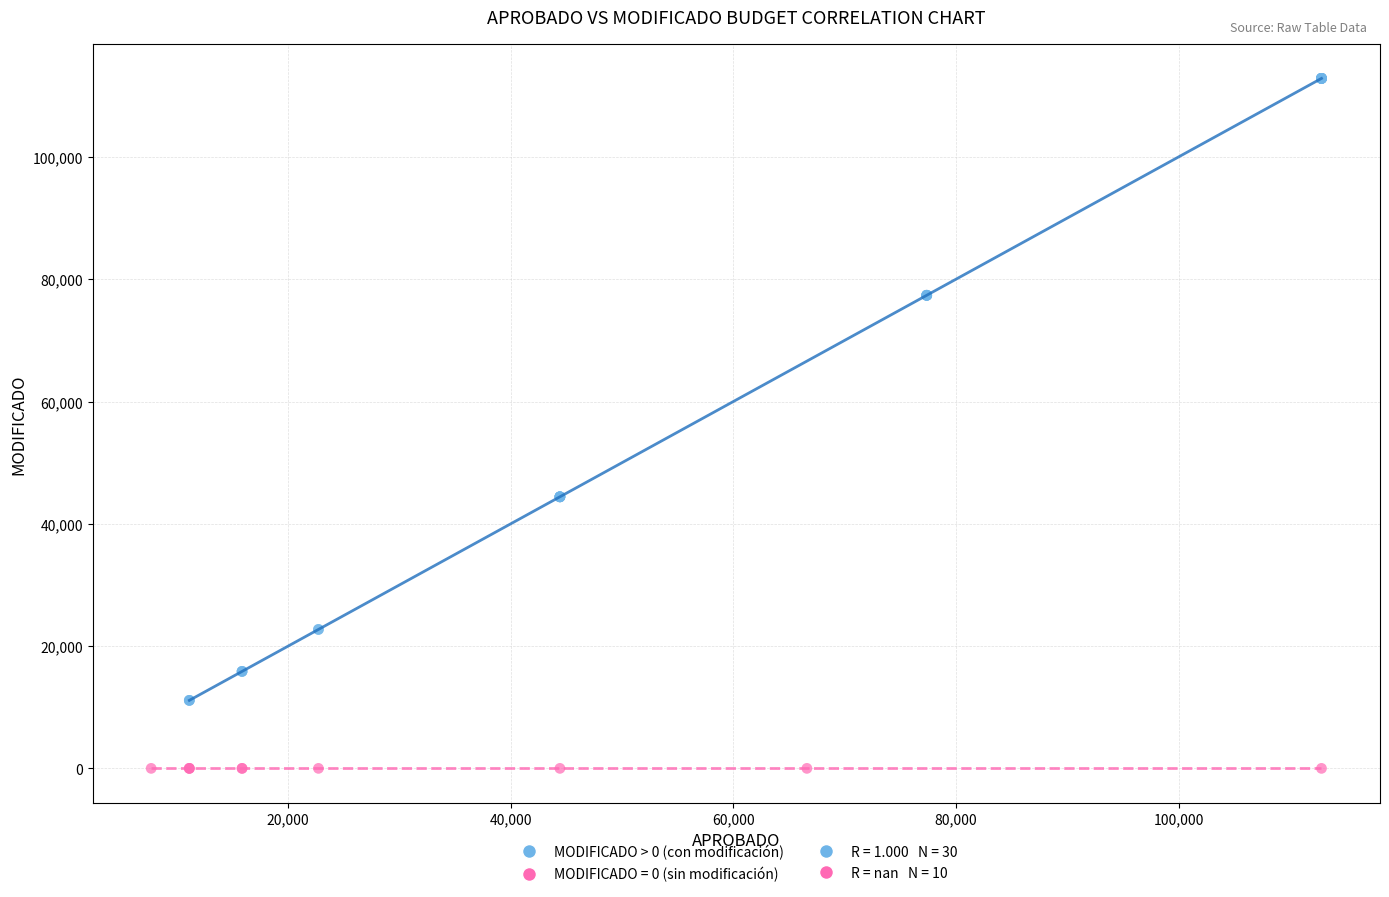

Which series reaches the minimum Y coordinate?

MODIFICADO = 0 (sin modificación)